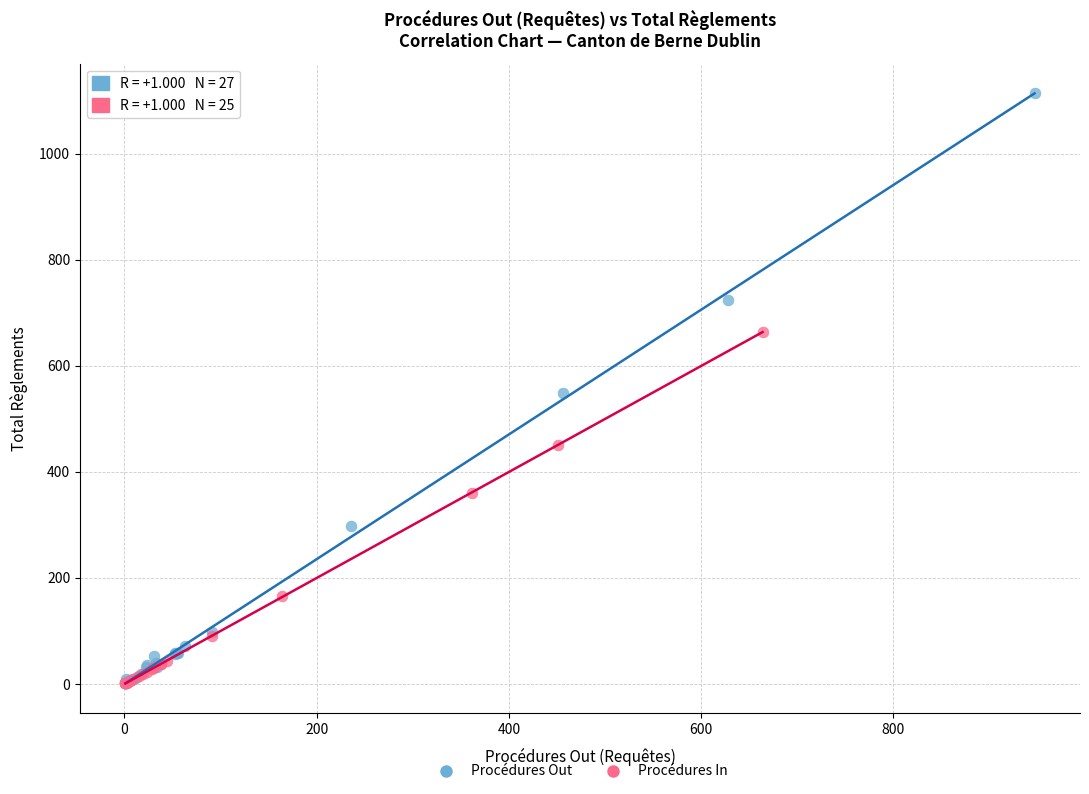

Which series has the largest Y range (max minus min)?

Procédures Out